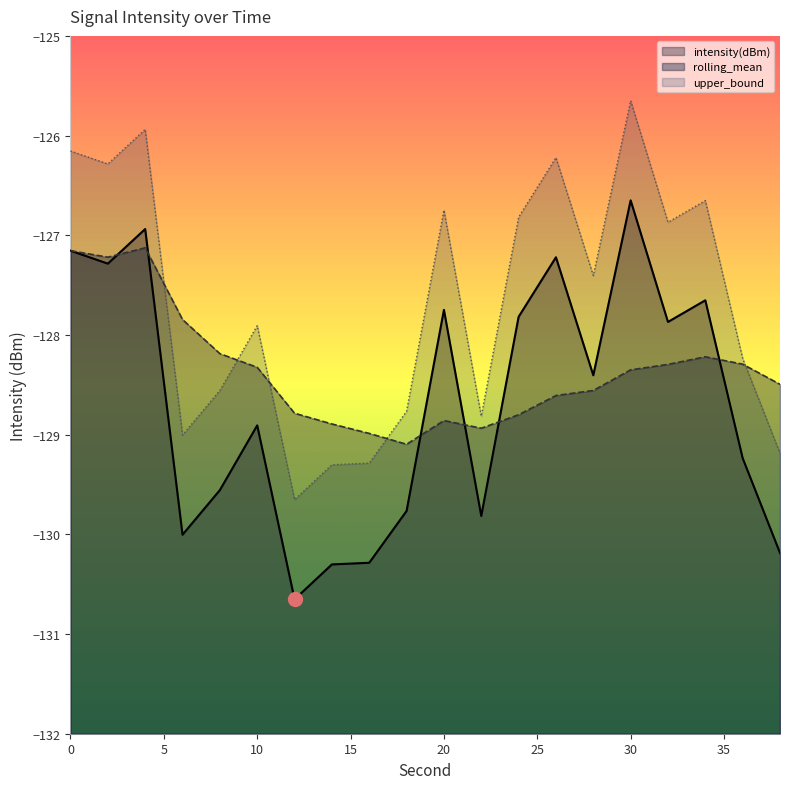

Which series has the widest spread of values?

intensity(dBm)